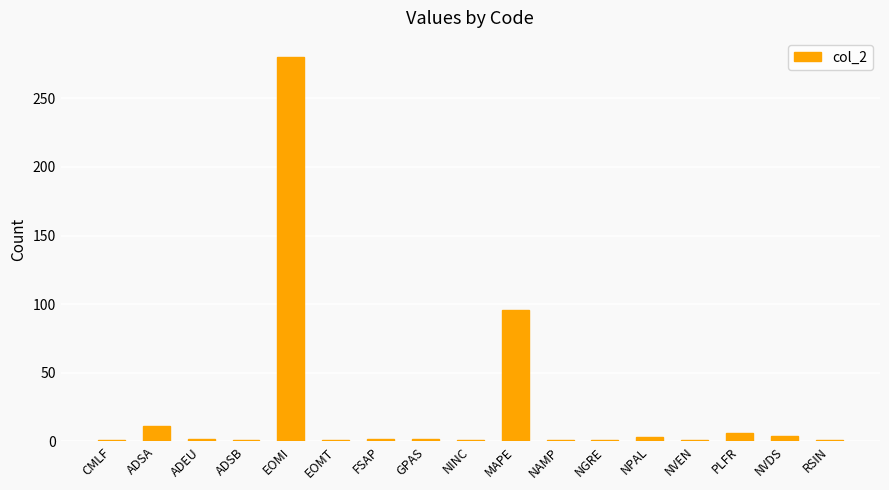

What is the average value?

24